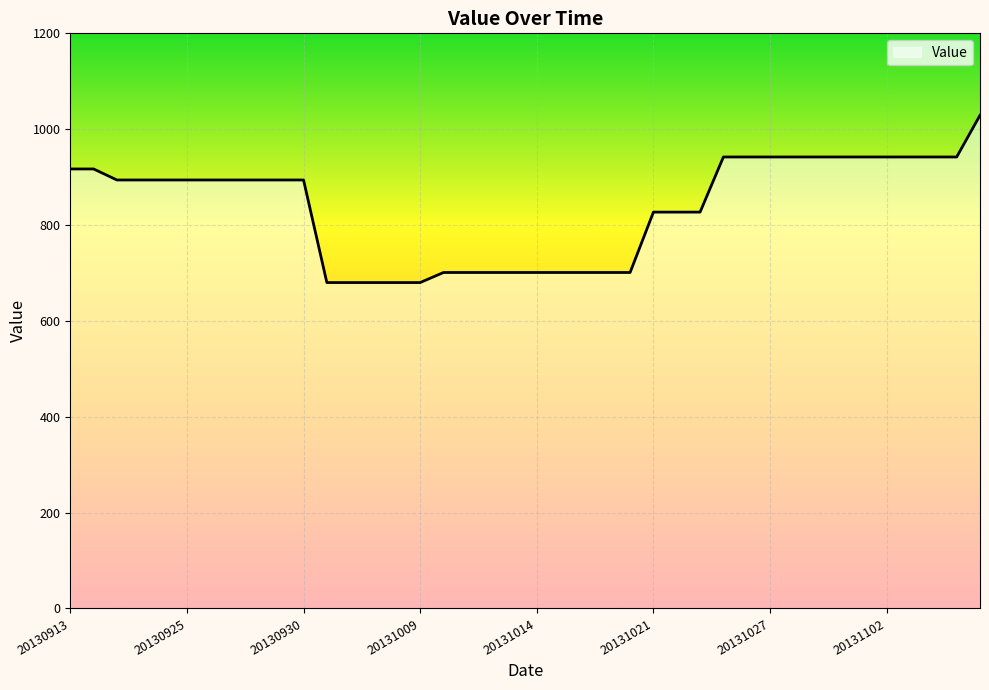

What is the difference between the maximum and minimum values?

349